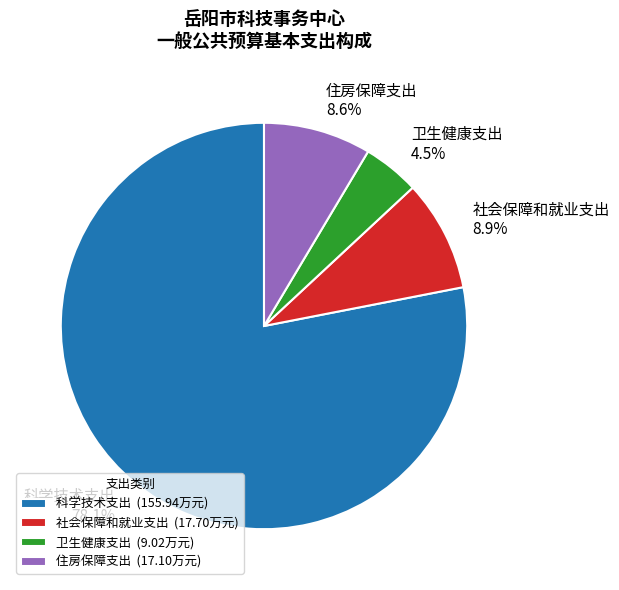

To the nearest percent, what is the difference between the largest and smallest slice percentages?

74%